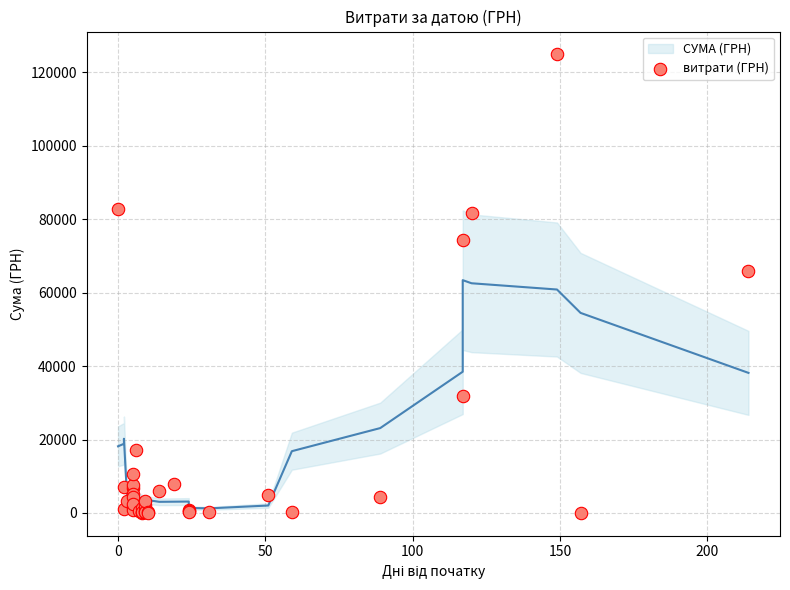

What Y value in the scatter plot is closest to 62471?

65790.6